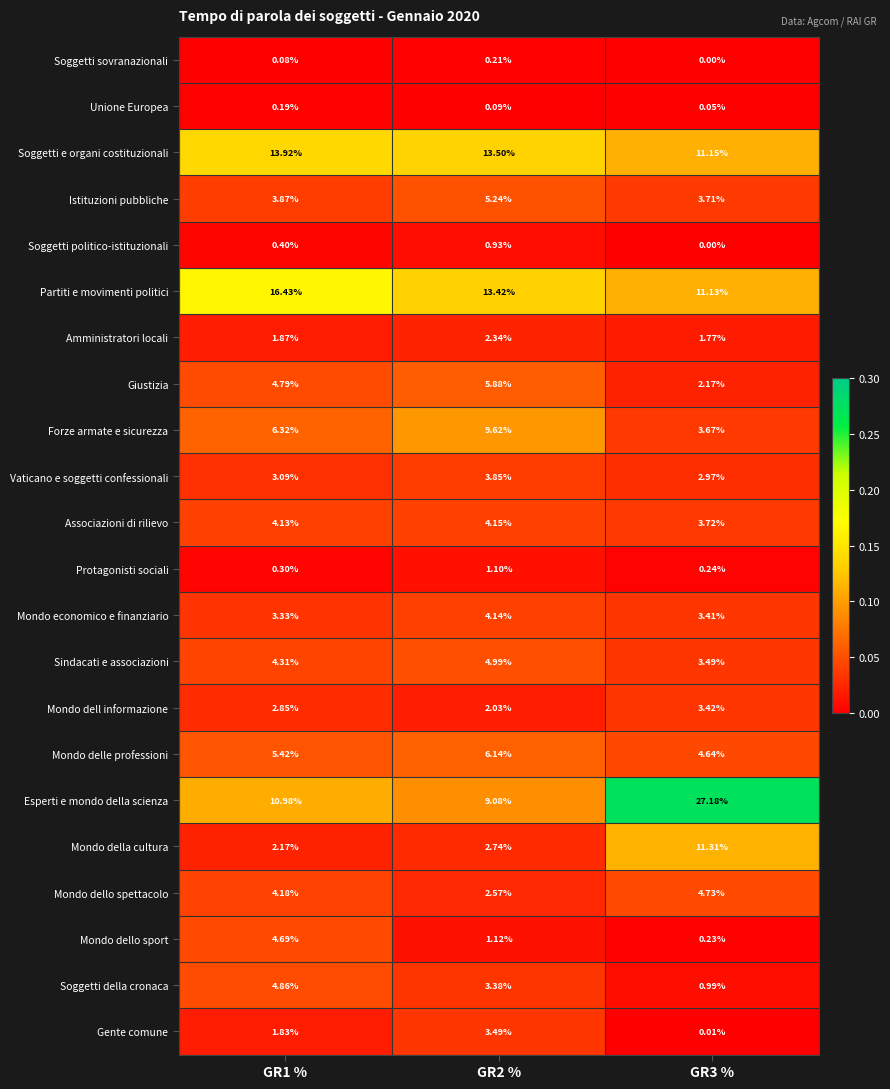

Which label corresponds to the largest value in the chart?

GR3 %